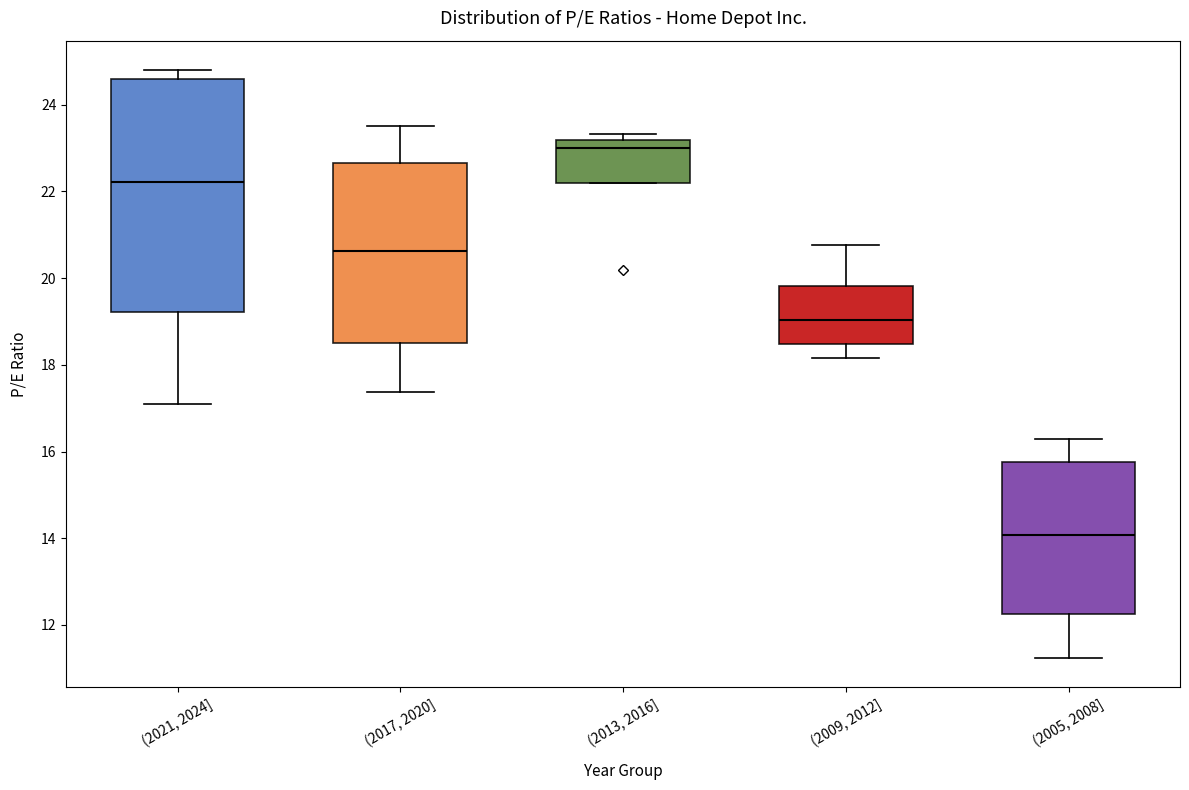

Which box is the tallest, from its lower edge to its upper edge?

(2021, 2024]